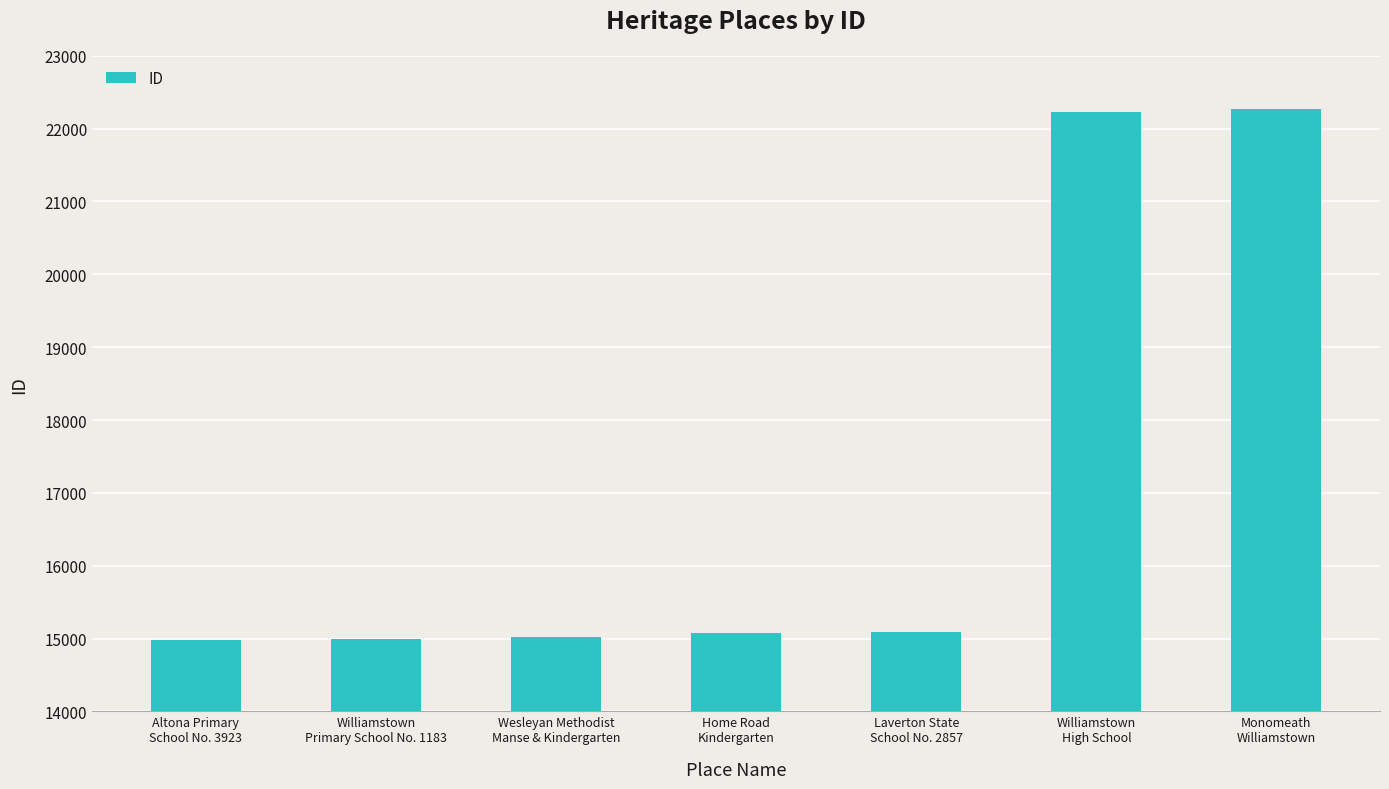

What is the average value?

17097